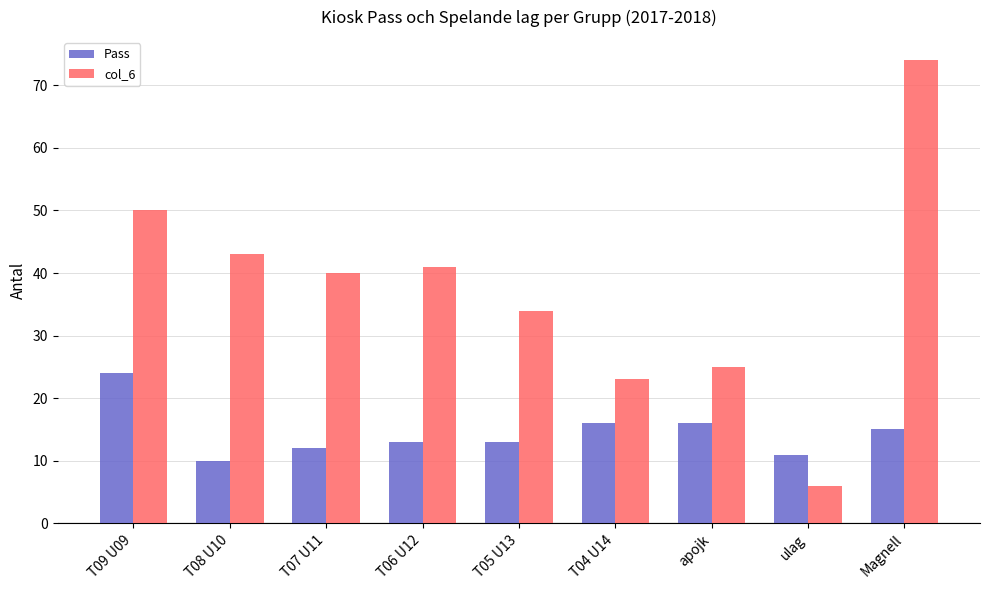

Which series has the largest total across all categories?

col_6